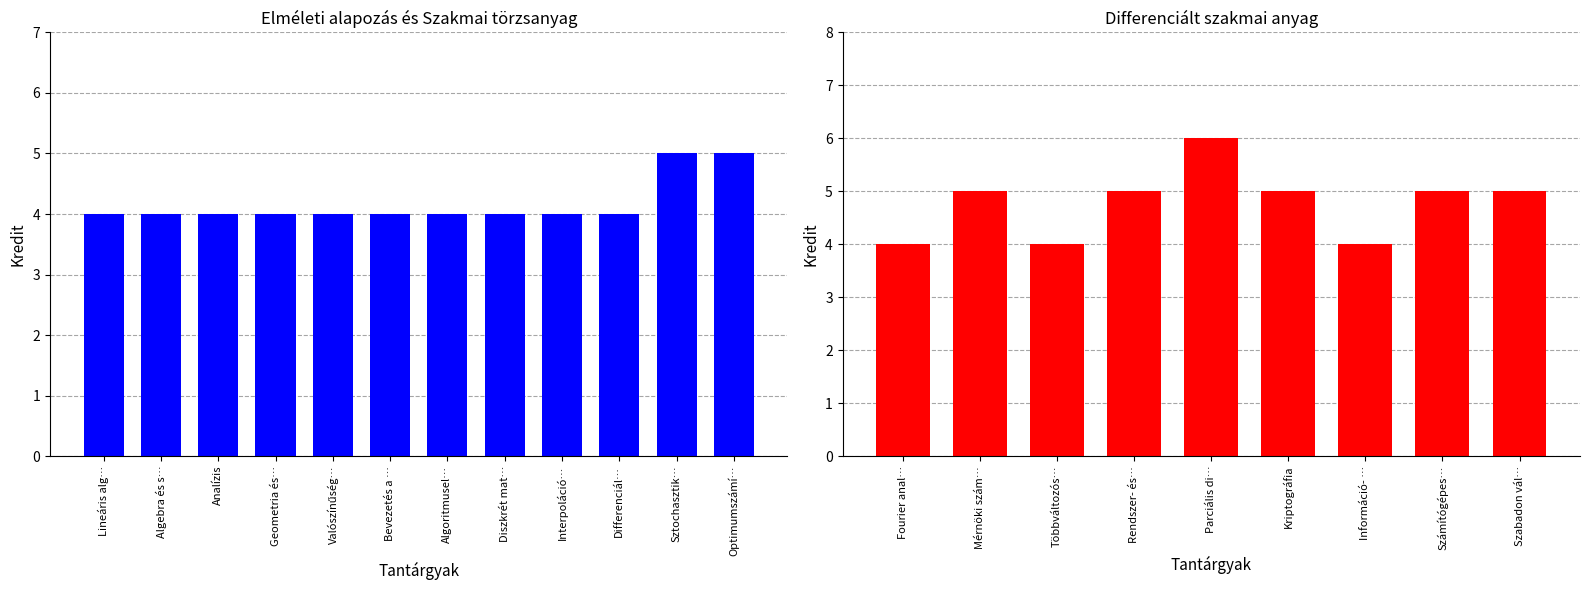

What is the greatest value displayed?

6